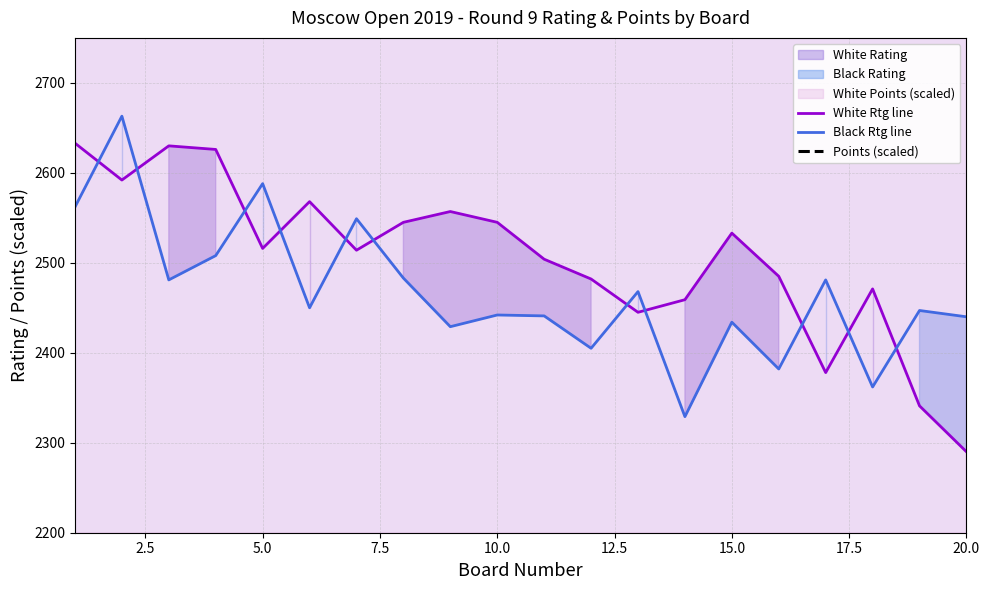

Does the chart display data point markers on the line(s)?

No